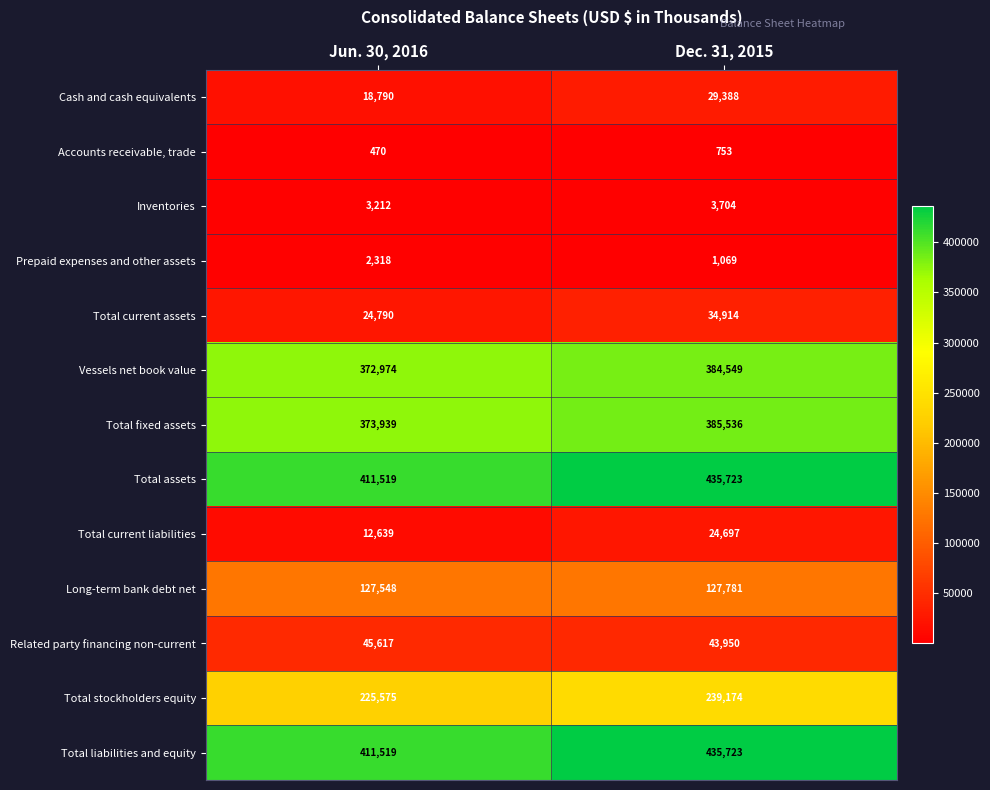

What is the sum of all Long-term bank debt net values?

255329